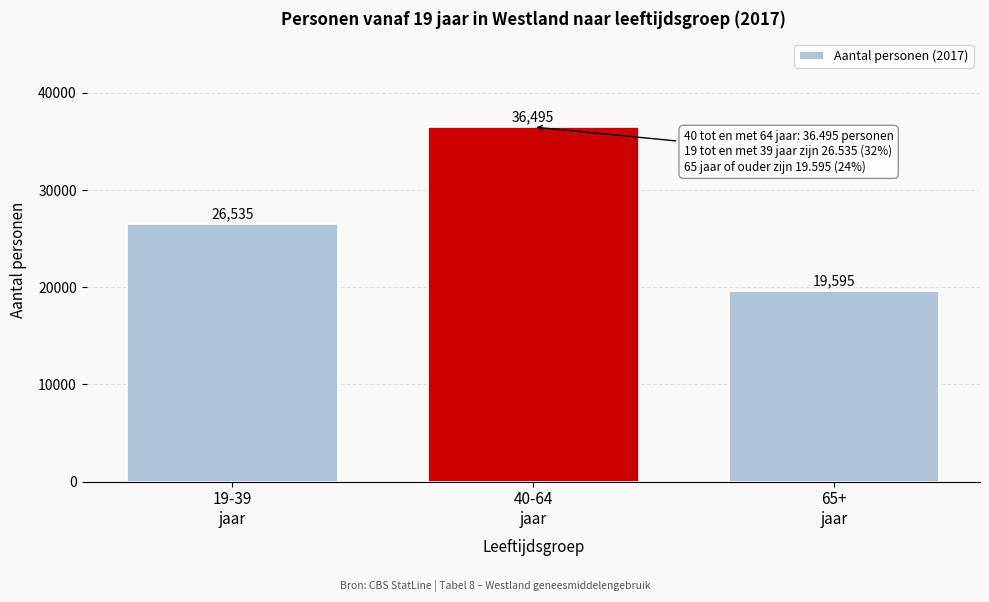

Reading left to right, extract all data points from this chart.

26535	36495	19595